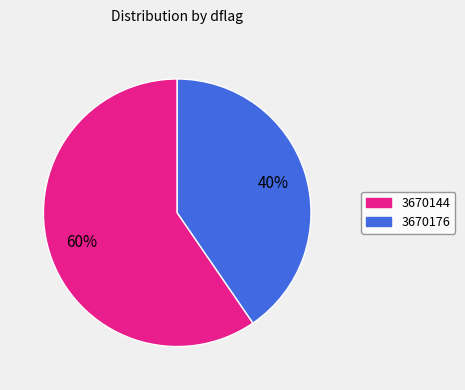

The 3670144 slice represents 73% of the pie. True or false?

False